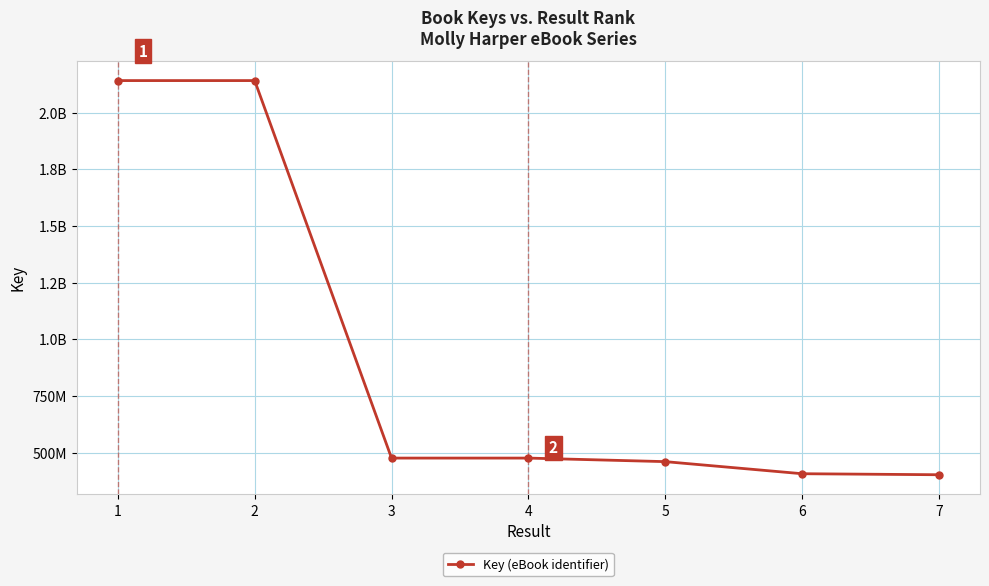

What is the value of the 7th point from the left?

402524829